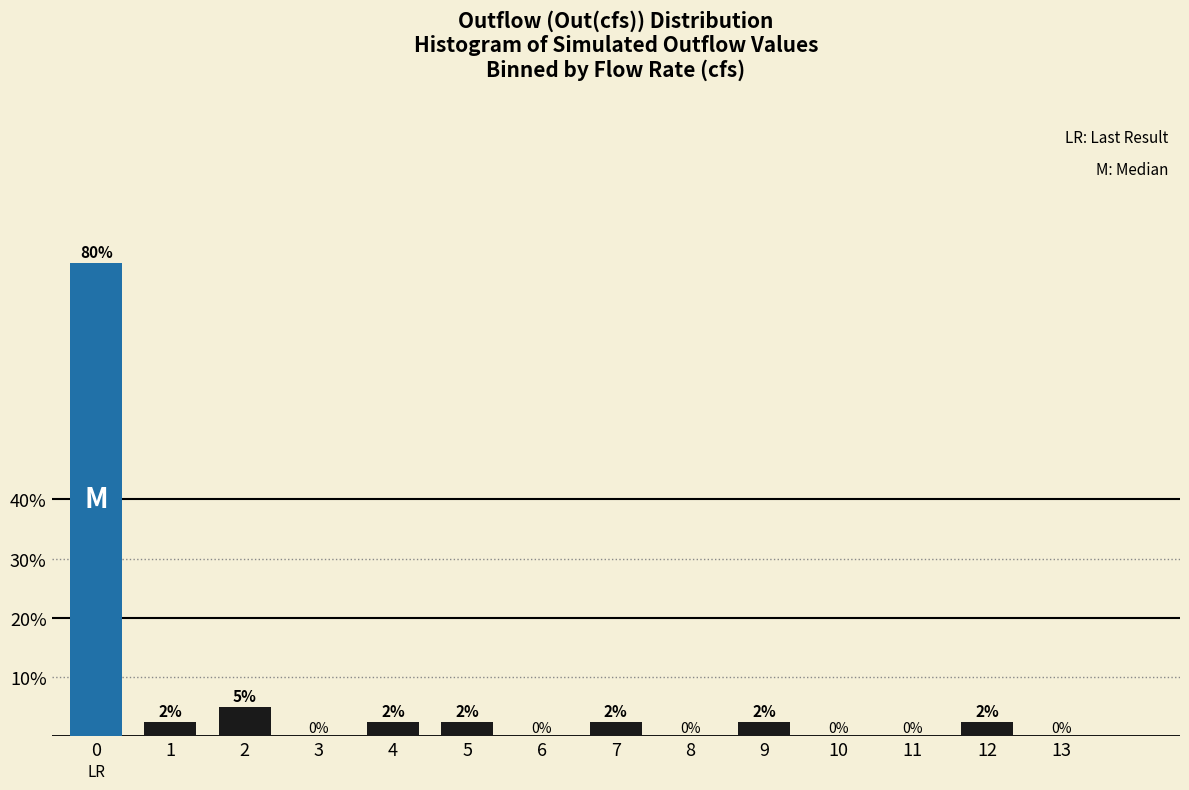

What is the change in value from 2 to 11?

-5.0